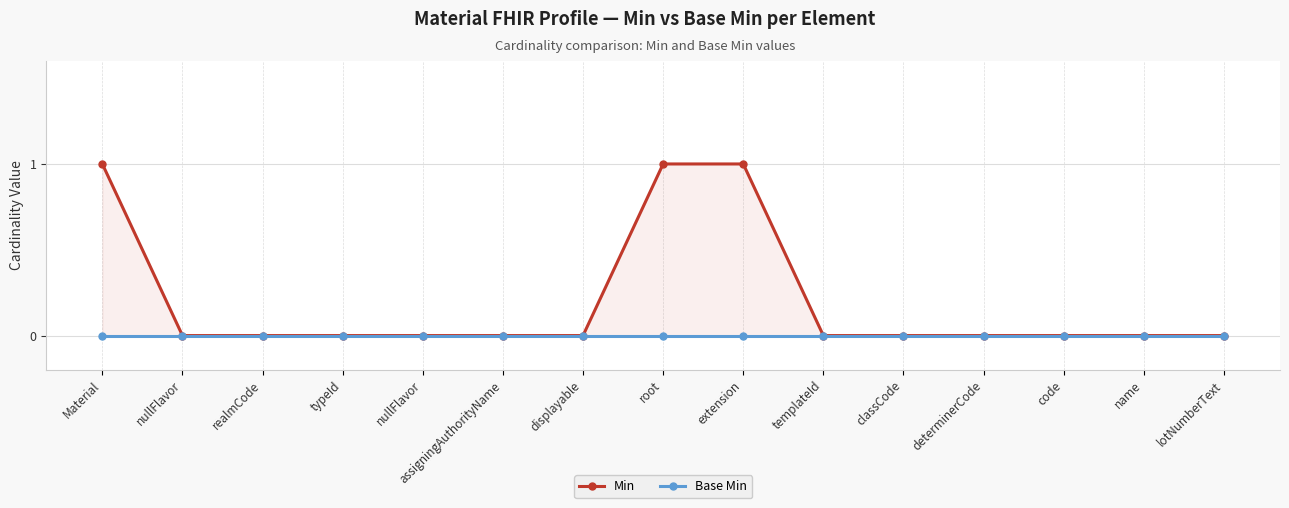

What is the label of the 13th point from the right?

realmCode